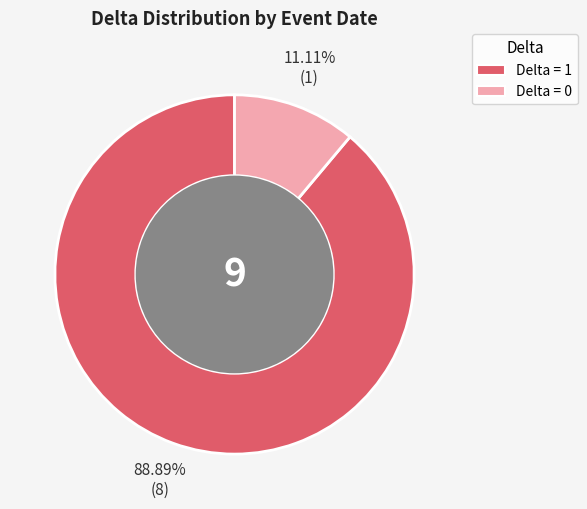

Count the number of slices in the pie.

2